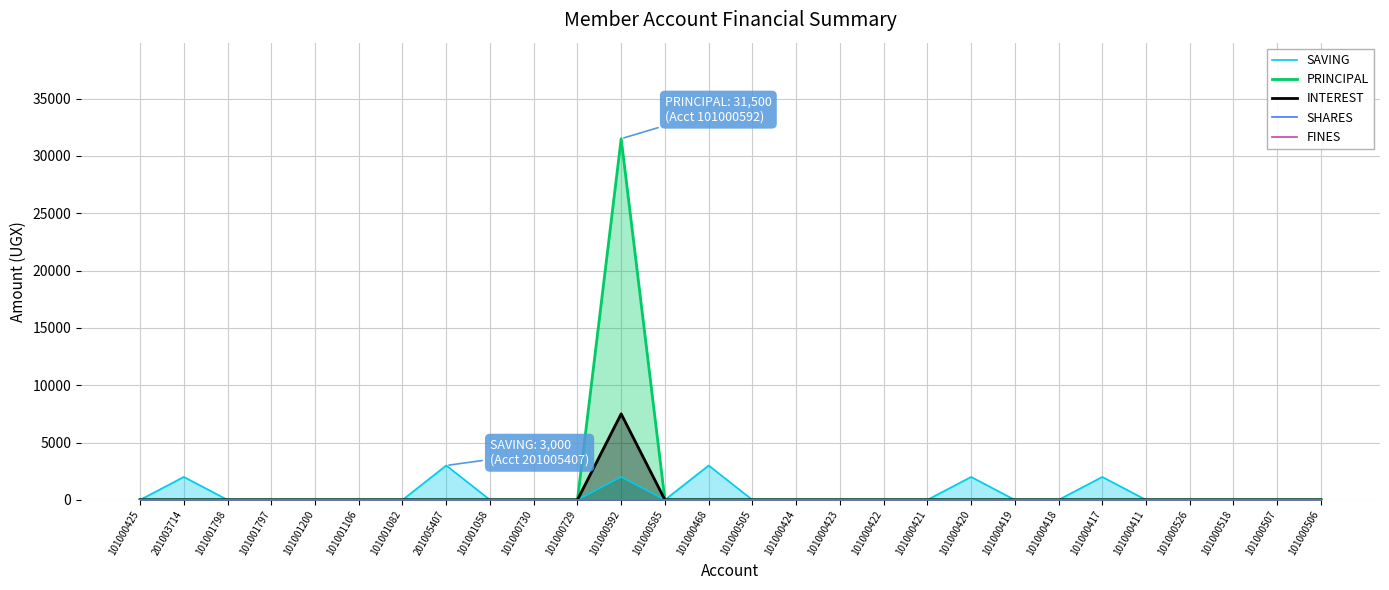

Which series changed the most between 101000505 and 101000419?

SAVING